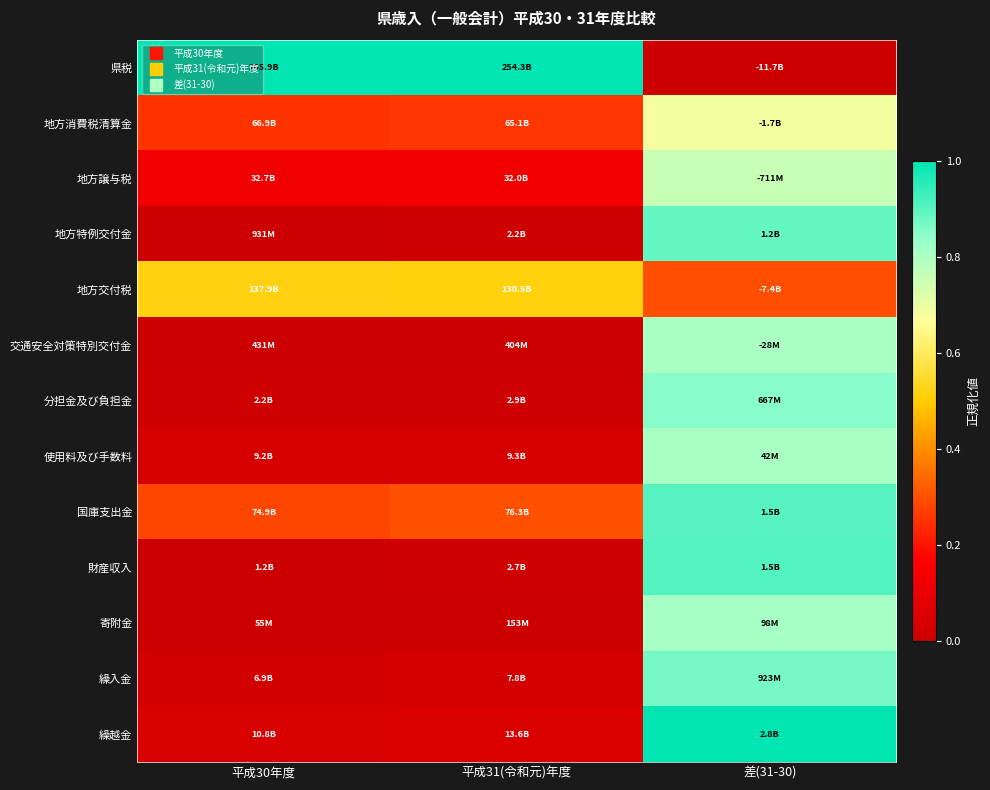

Which series has the largest total across all categories?

県税